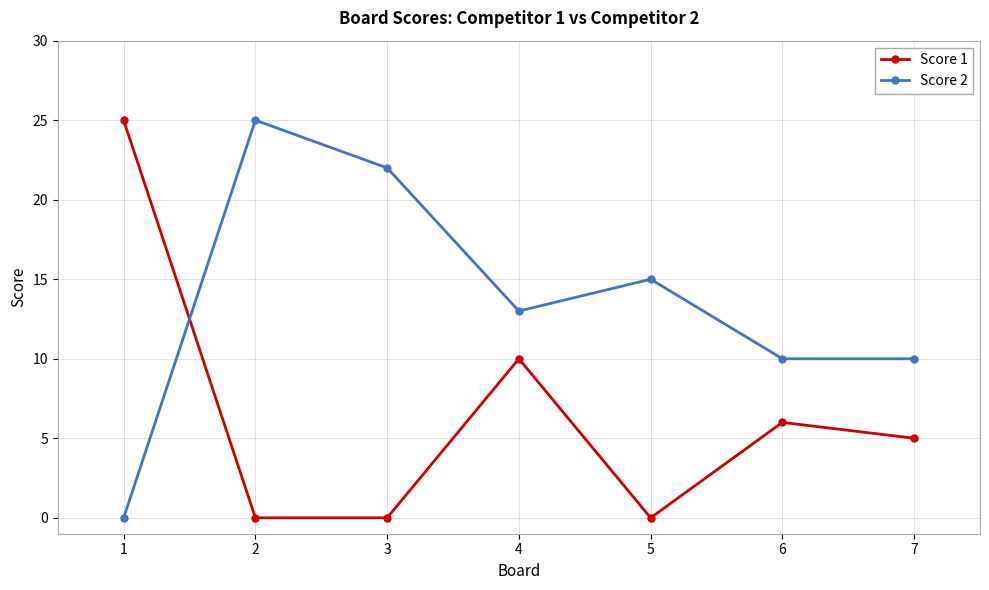

At which label does Score 1 reach its peak?

1